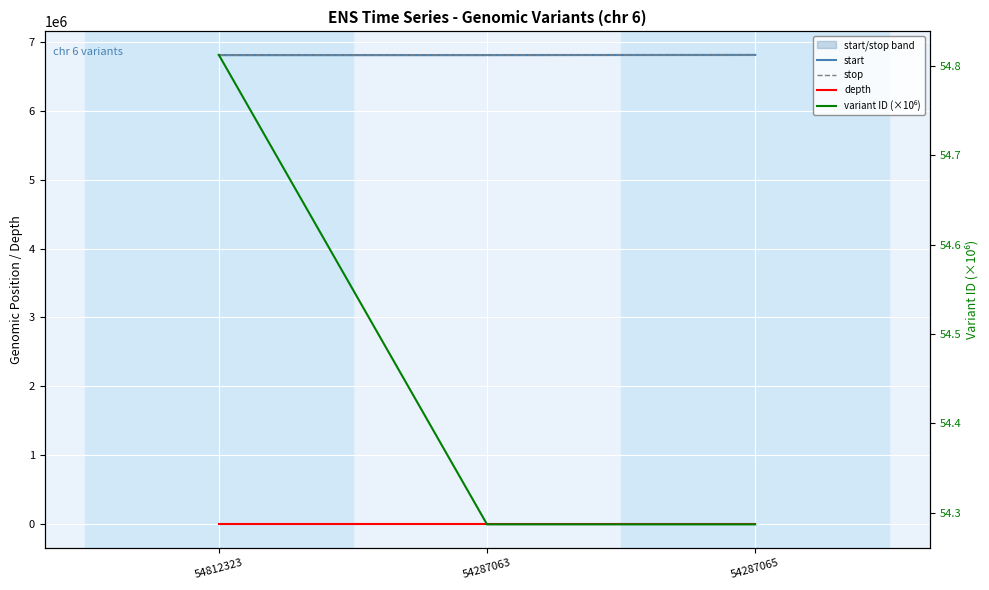

At which category is the sum across all series the highest?

54287065